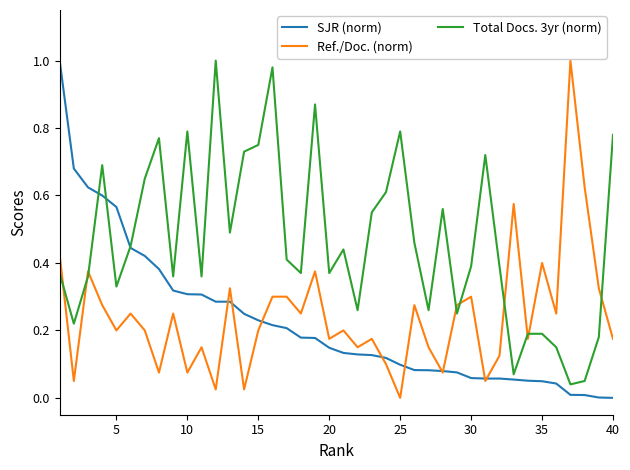

True or false: Total Docs. 3yr (norm) and Ref./Doc. (norm) cross at least once.

True